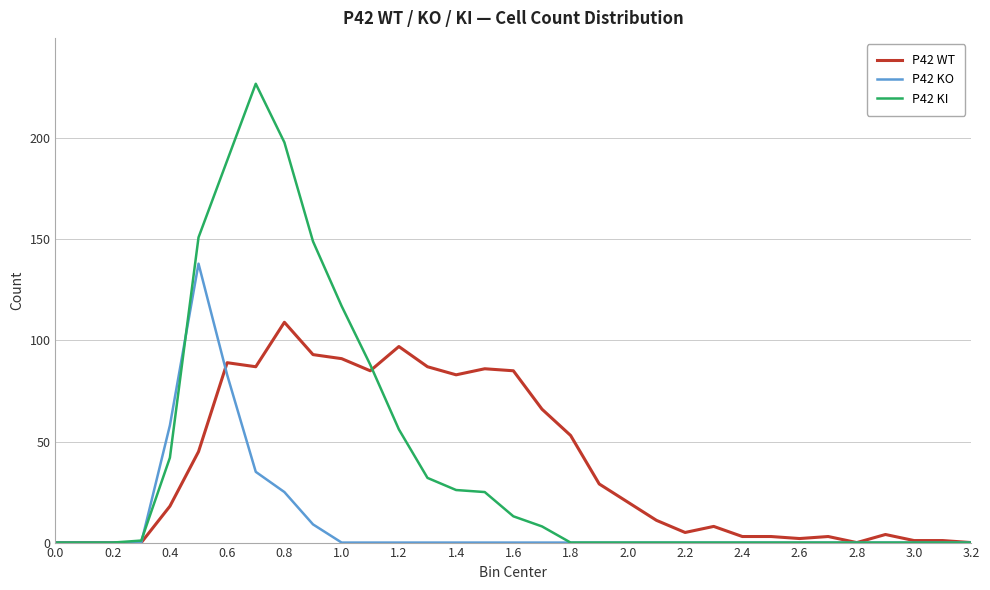

What is the difference between the maximum and minimum values in the P42 WT series?

109